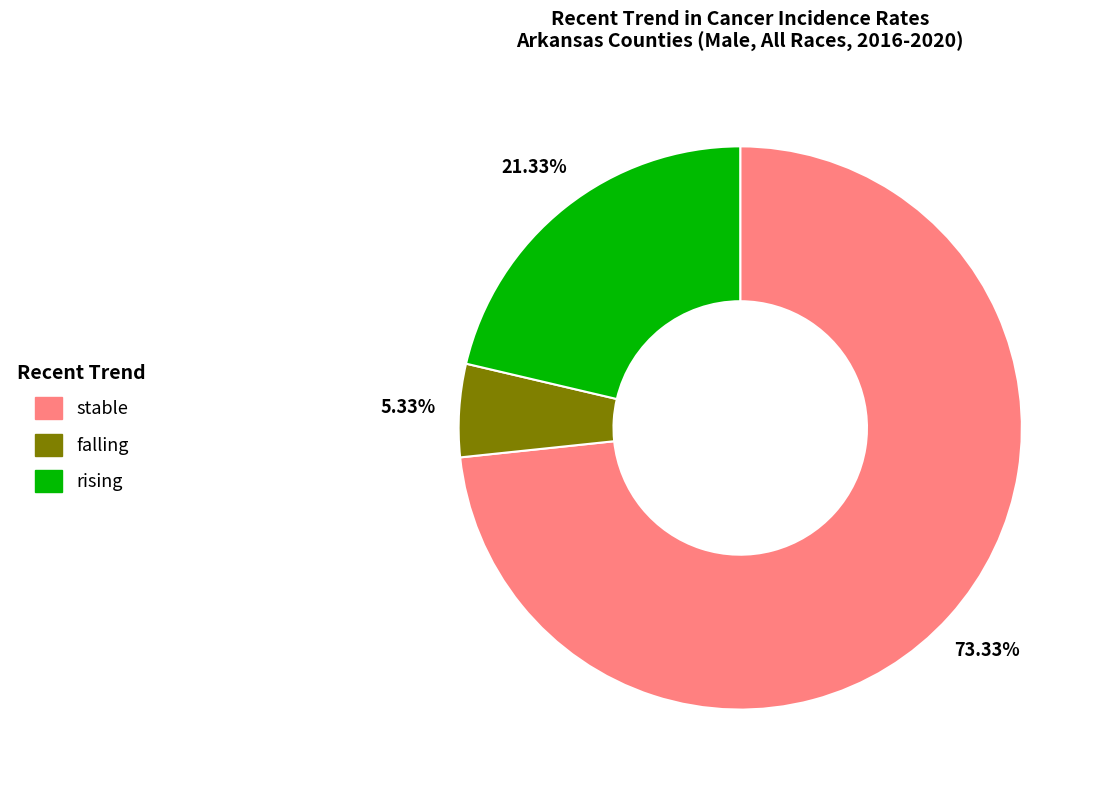

What is the majority slice?

stable